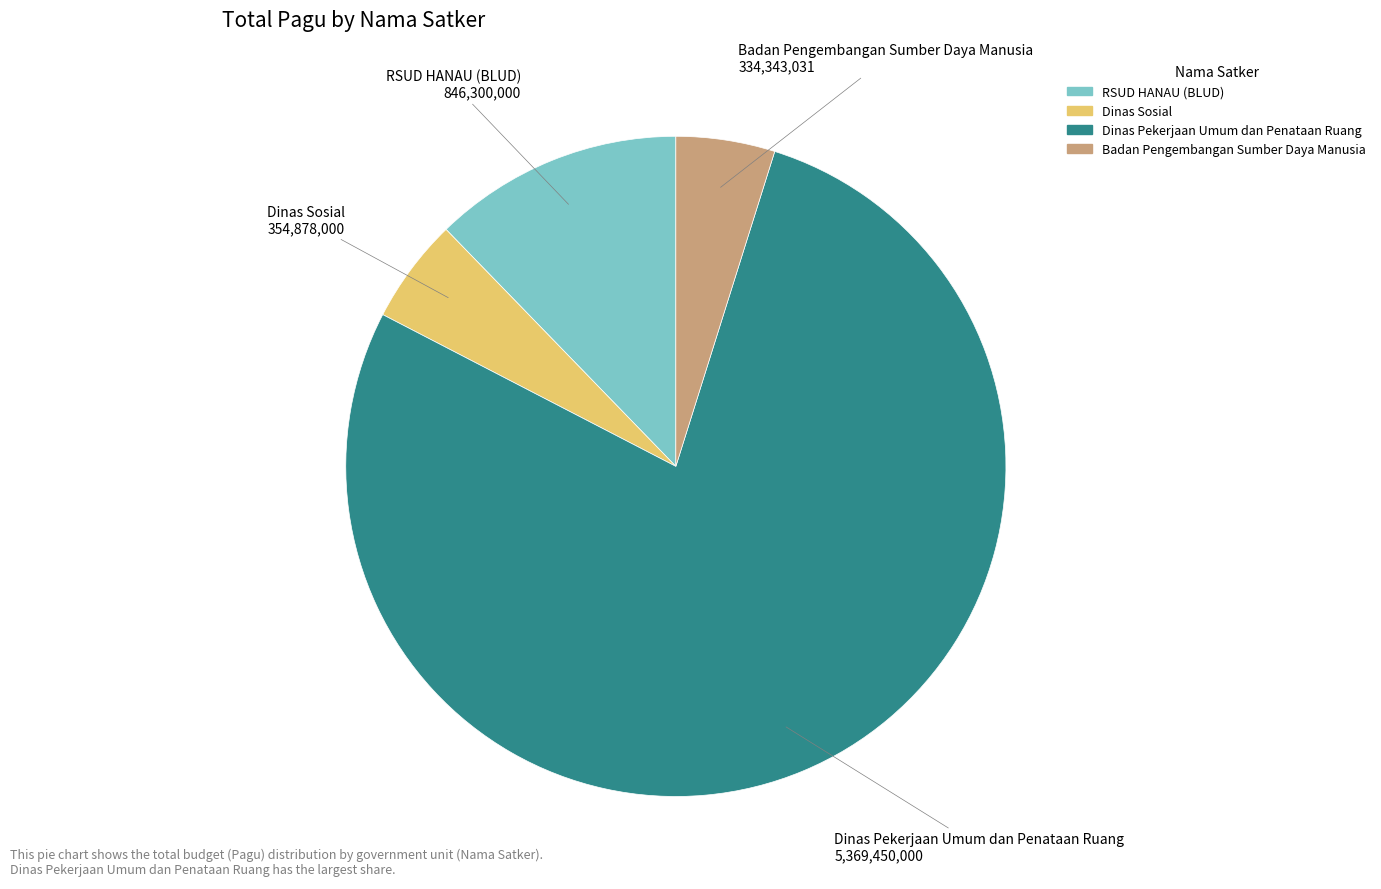

Does any single category account for the majority?

Yes